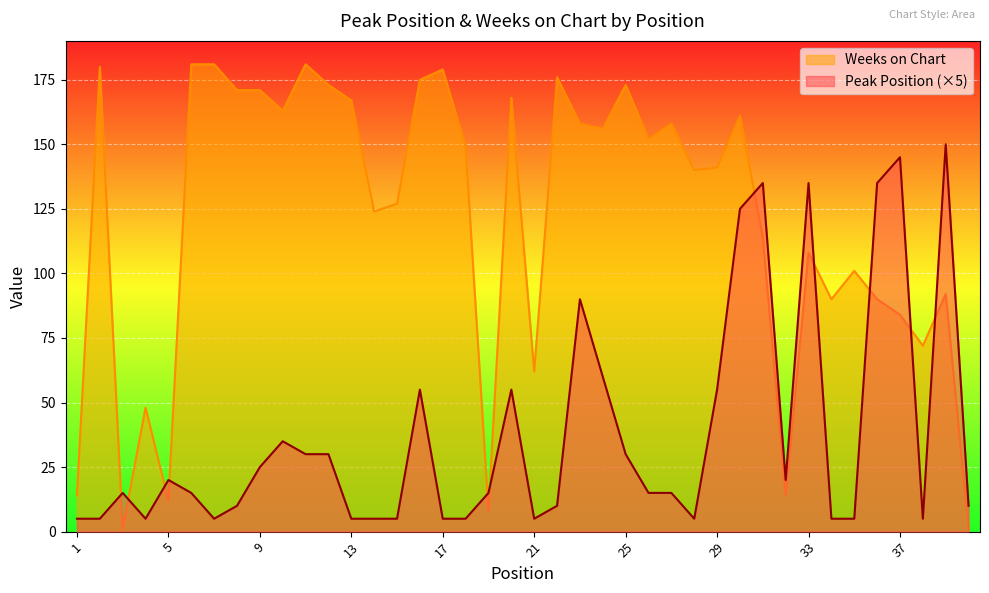

List the series in order of their overall mean, highest first.

Weeks on Chart, Peak Position (×5)